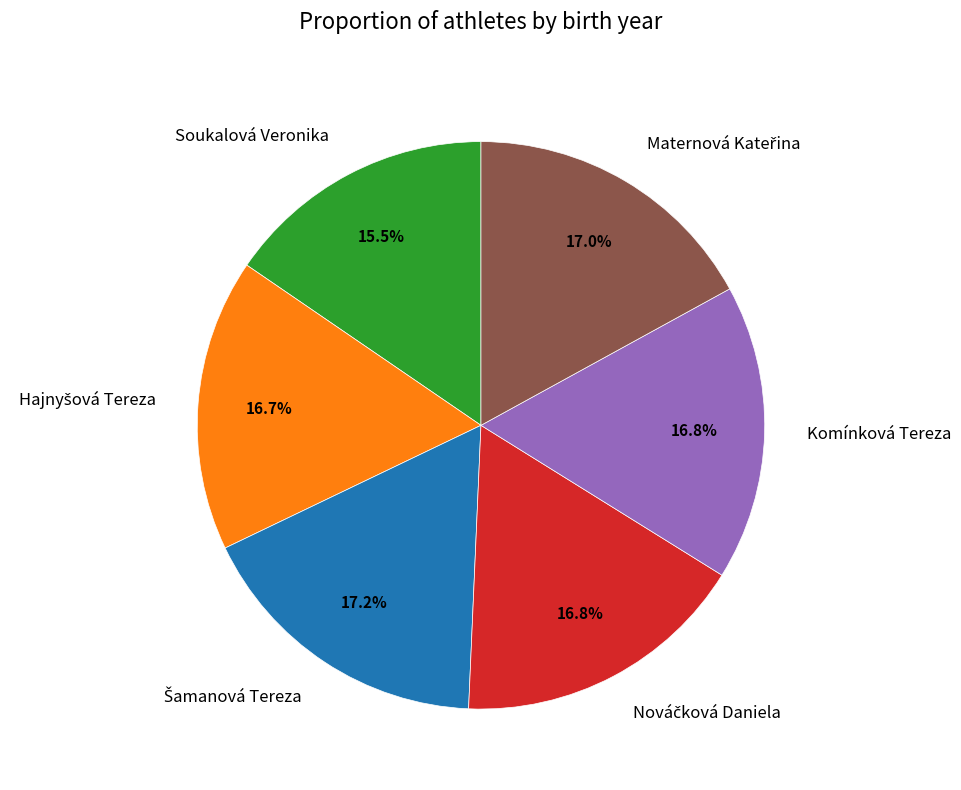

Is it true that Komínková Tereza is 17% of the pie?

True